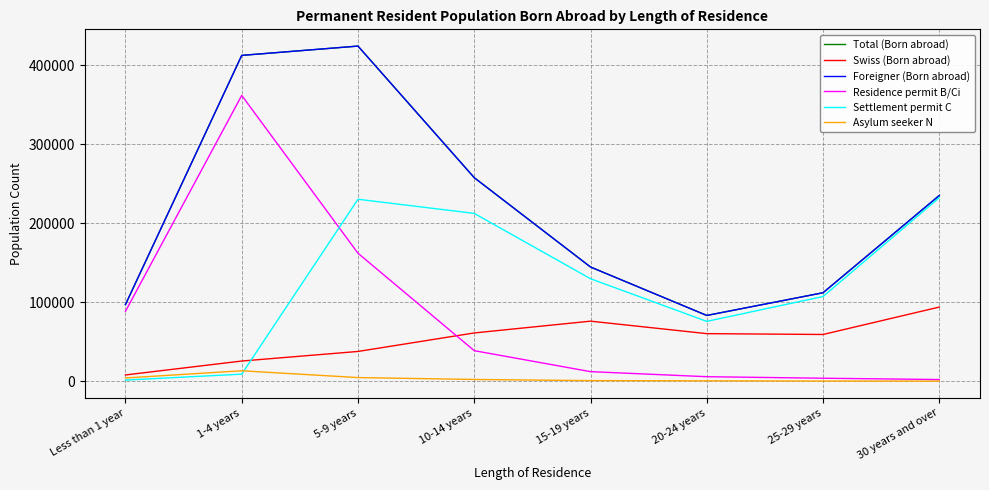

Does the chart display data point markers on the line(s)?

No